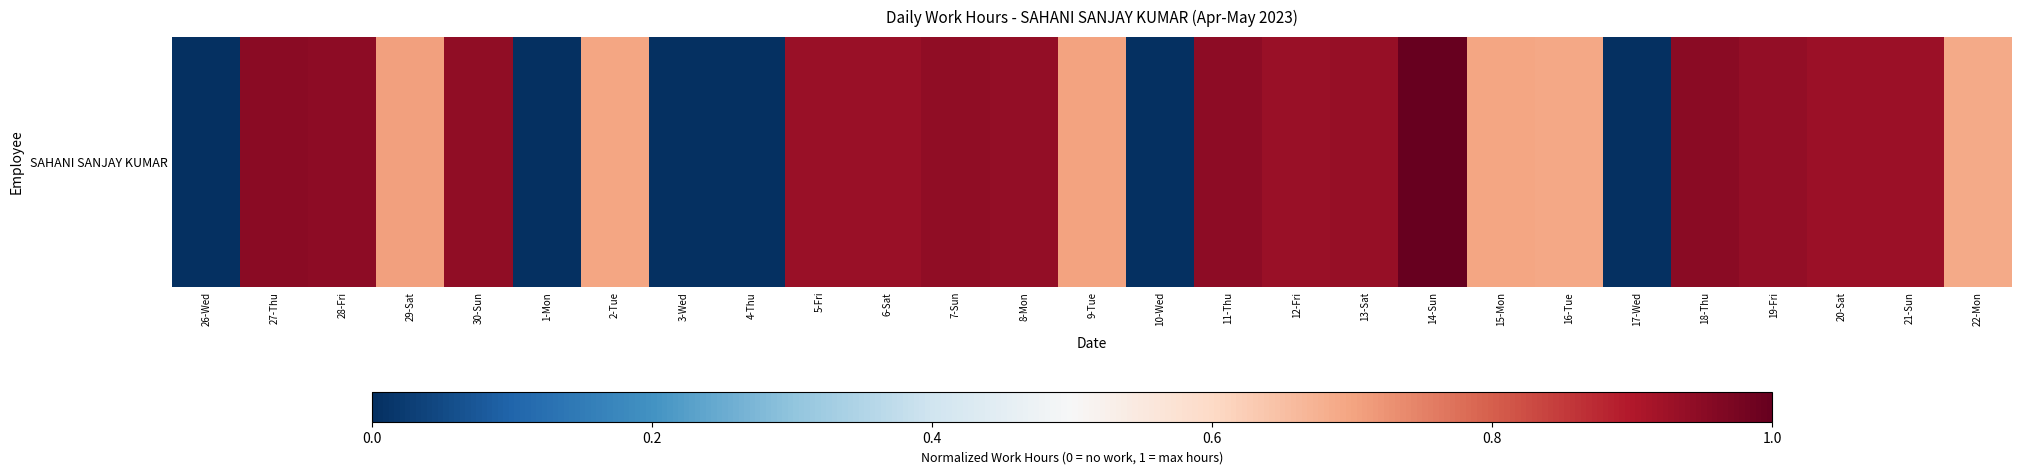

Reading left to right, extract all data points from this chart.

26-Wed=0.0	27-Thu=0.9	28-Fri=0.9	29-Sat=0.7	30-Sun=0.9	1-Mon=0.0	2-Tue=0.7	3-Wed=0.0	4-Thu=0.0	5-Fri=0.9	6-Sat=0.9	7-Sun=0.9	8-Mon=0.9	9-Tue=0.7	10-Wed=0.0	11-Thu=0.9	12-Fri=0.9	13-Sat=0.9	14-Sun=1.0	15-Mon=0.7	16-Tue=0.7	17-Wed=0.0	18-Thu=1.0	19-Fri=0.9	20-Sat=0.9	21-Sun=0.9	22-Mon=0.7